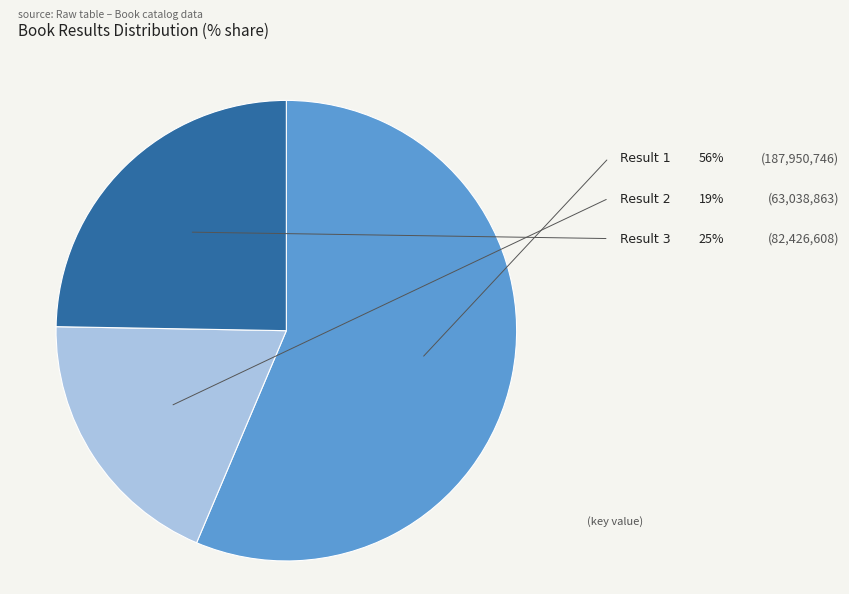

Rank the categories by value from lowest to highest.

Result 2, Result 3, Result 1